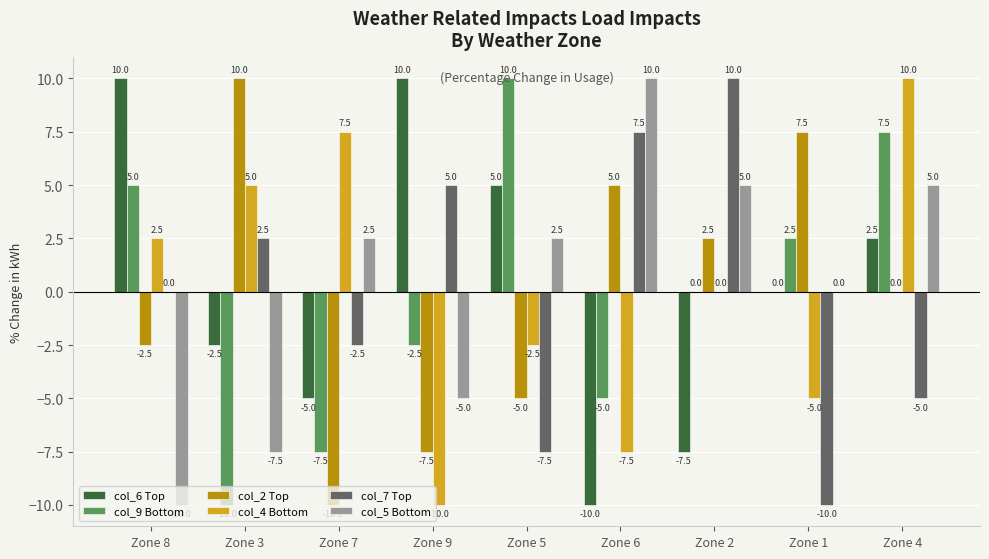

Reading left to right, transcribe all the data shown in this chart.

col_6 Top: Zone 8=10.0	Zone 3=-2.5	Zone 7=-5.0	Zone 9=10.0	Zone 5=5.0	Zone 6=-10.0	Zone 2=-7.5	Zone 1=0.0	Zone 4=2.5
col_9 Bottom: Zone 8=5.0	Zone 3=-10.0	Zone 7=-7.5	Zone 9=-2.5	Zone 5=10.0	Zone 6=-5.0	Zone 2=0.0	Zone 1=2.5	Zone 4=7.5
col_2 Top: Zone 8=-2.5	Zone 3=10.0	Zone 7=-10.0	Zone 9=-7.5	Zone 5=-5.0	Zone 6=5.0	Zone 2=2.5	Zone 1=7.5	Zone 4=0.0
col_4 Bottom: Zone 8=2.5	Zone 3=5.0	Zone 7=7.5	Zone 9=-10.0	Zone 5=-2.5	Zone 6=-7.5	Zone 2=0.0	Zone 1=-5.0	Zone 4=10.0
col_7 Top: Zone 8=0.0	Zone 3=2.5	Zone 7=-2.5	Zone 9=5.0	Zone 5=-7.5	Zone 6=7.5	Zone 2=10.0	Zone 1=-10.0	Zone 4=-5.0
col_5 Bottom: Zone 8=-10.0	Zone 3=-7.5	Zone 7=2.5	Zone 9=-5.0	Zone 5=2.5	Zone 6=10.0	Zone 2=5.0	Zone 1=0.0	Zone 4=5.0